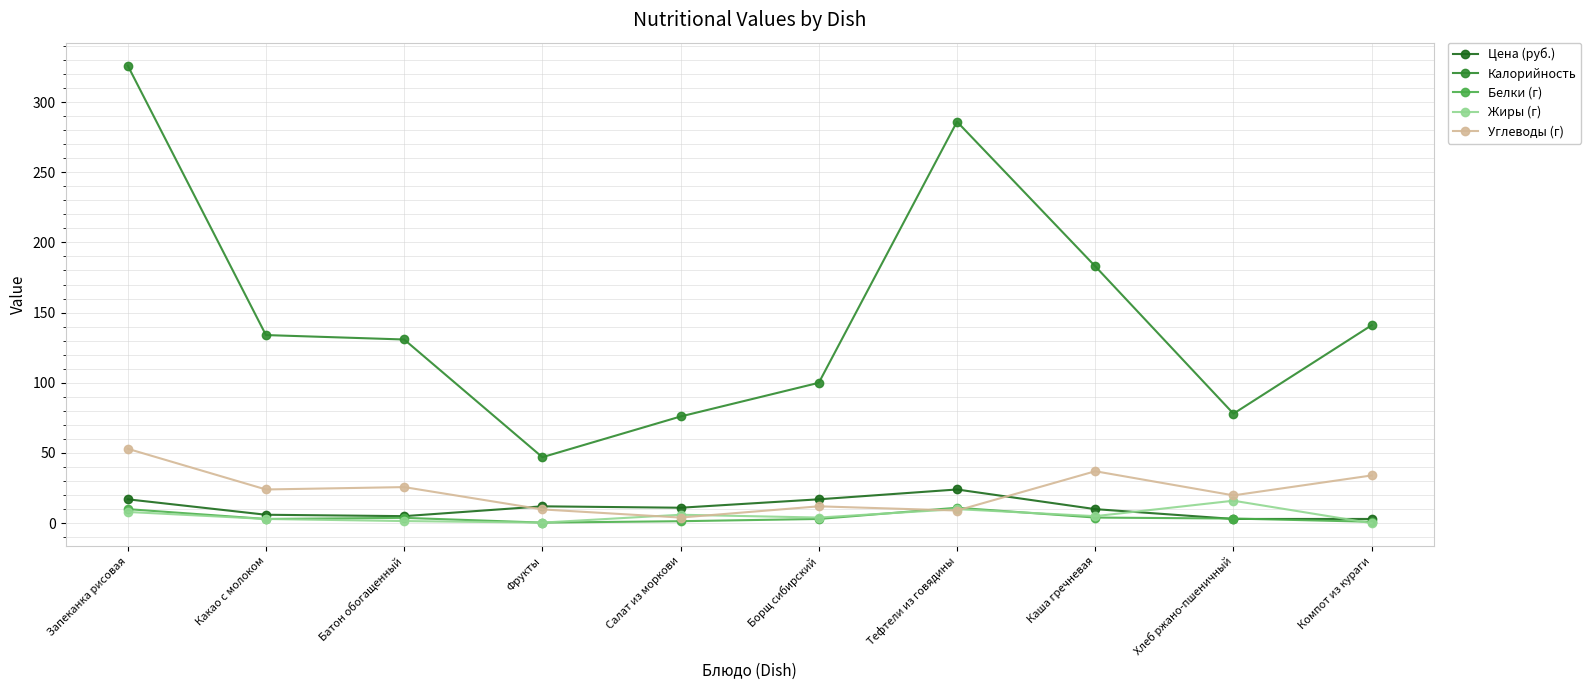

True or false: Калорийность and Углеводы (г) intersect in this chart.

False